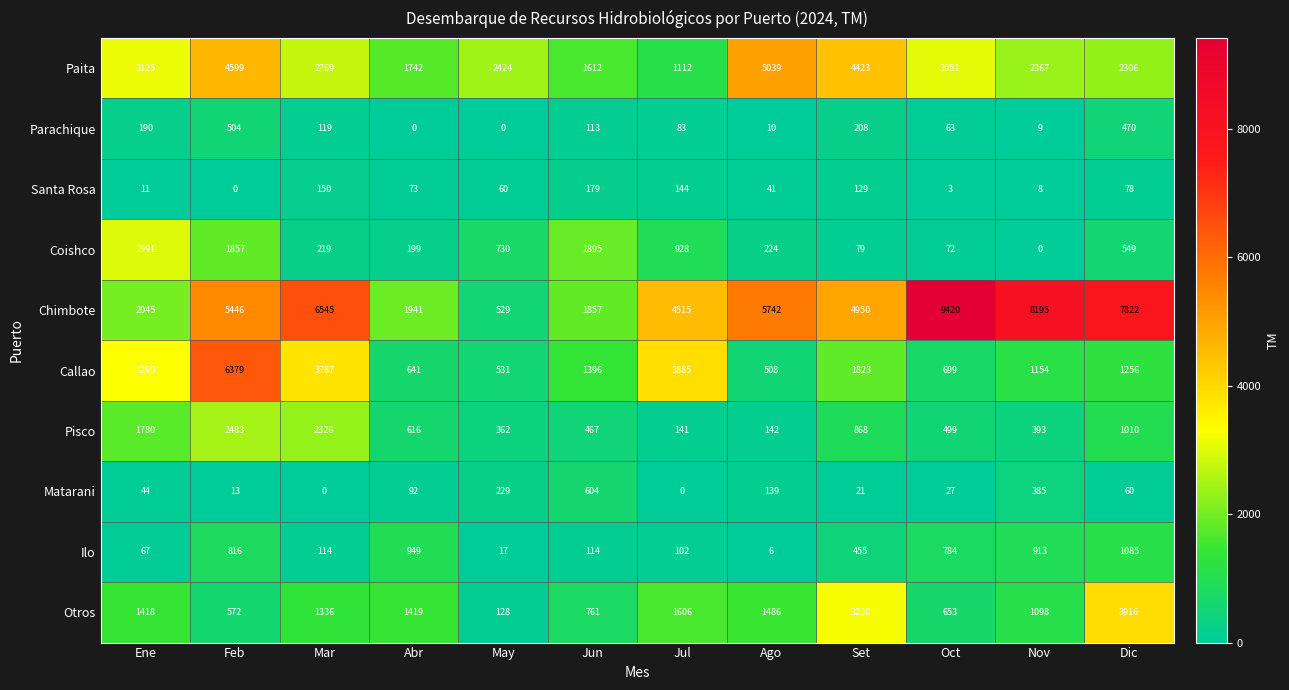

What is the difference between the maximum and minimum values in the Pisco series?

2342